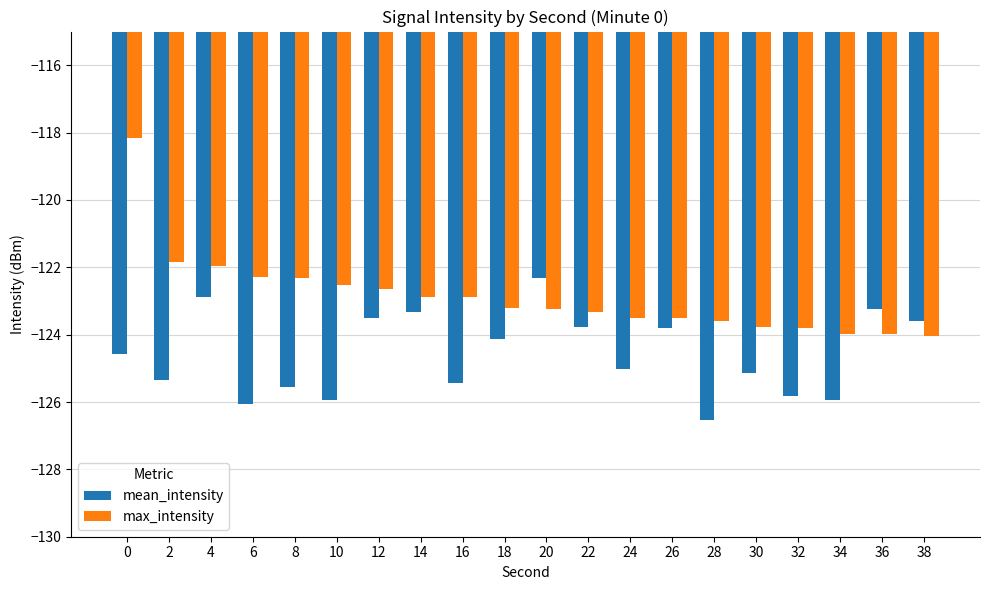

What is the difference between the second highest and second lowest values in the max_intensity series?

2.1